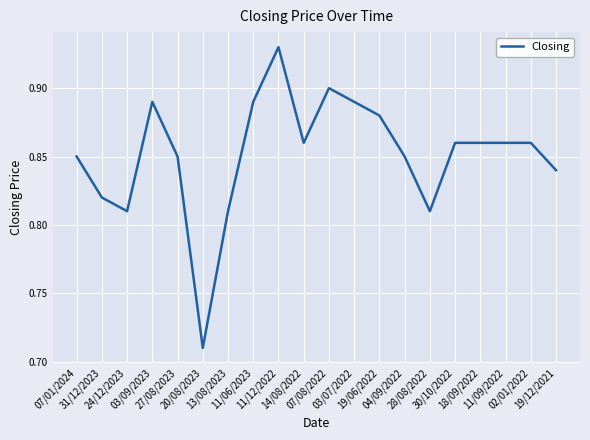

What is the label of the 4th point from the left?

03/09/2023